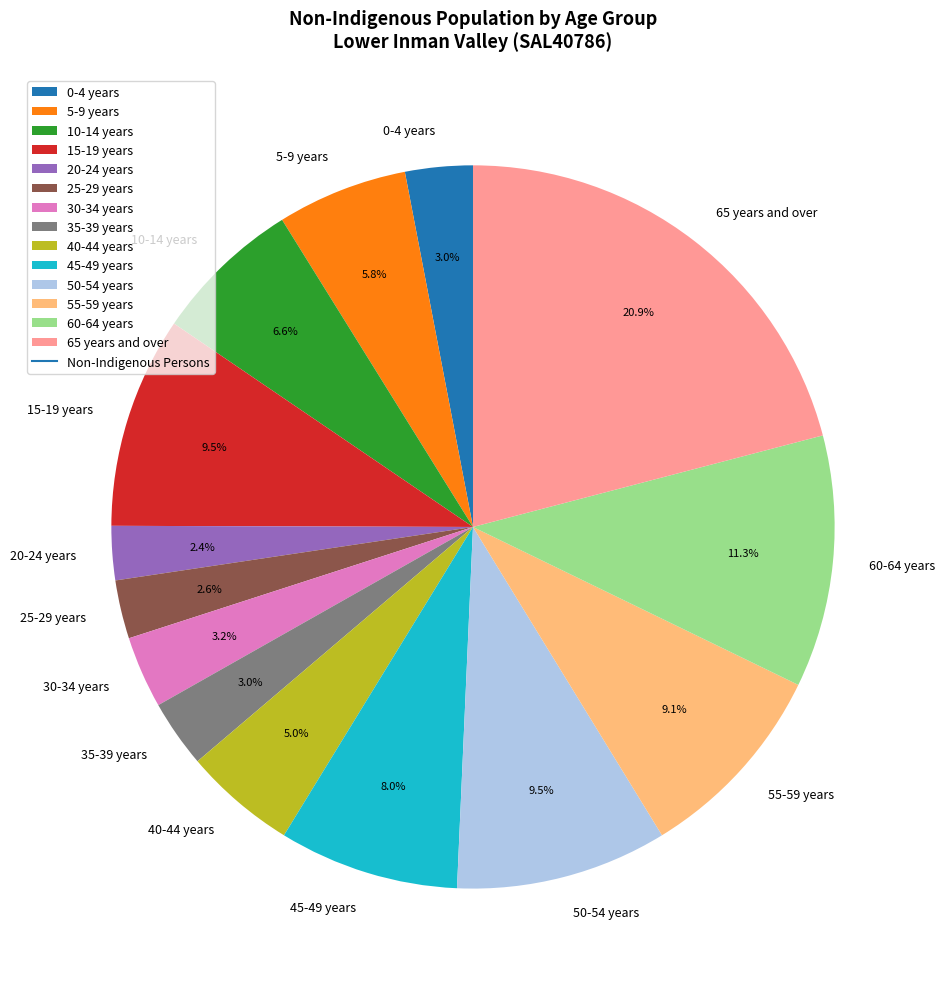

To the nearest percent, what percentage of the pie is 55-59 years?

9%